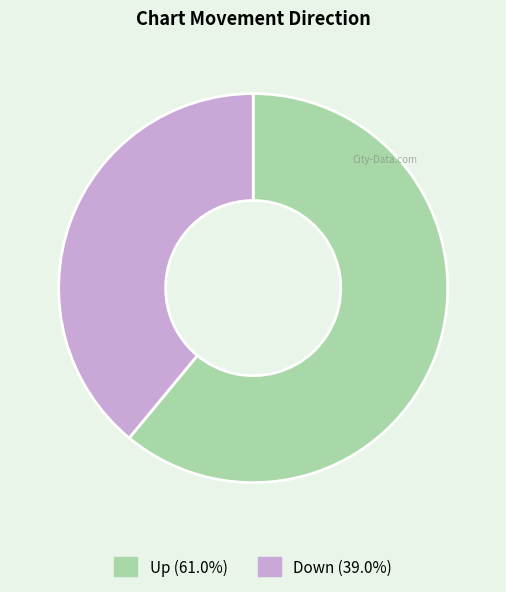

Is there a majority slice in this chart?

Yes